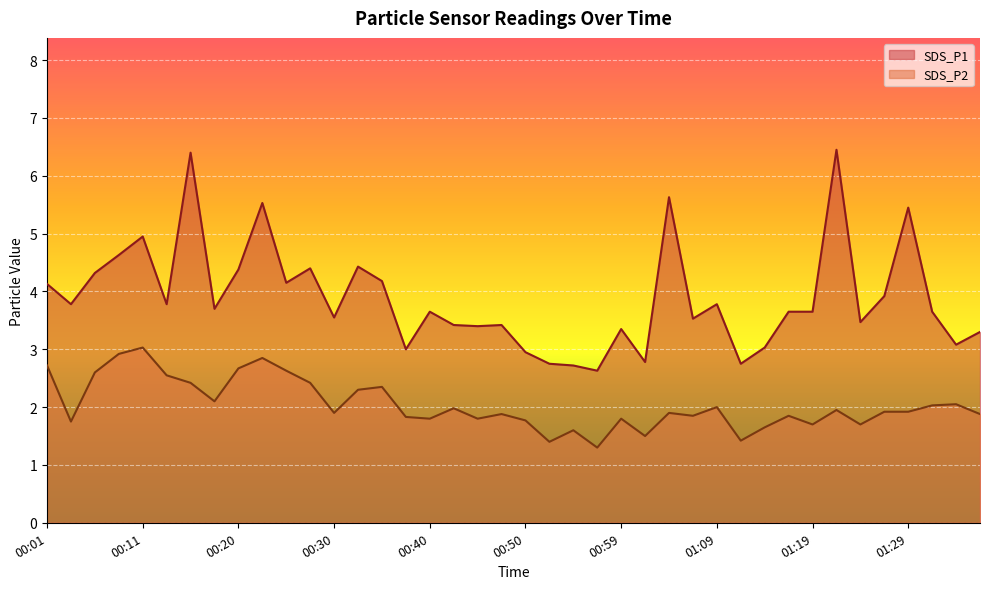

What are all the series names shown in the legend?

SDS_P1, SDS_P2